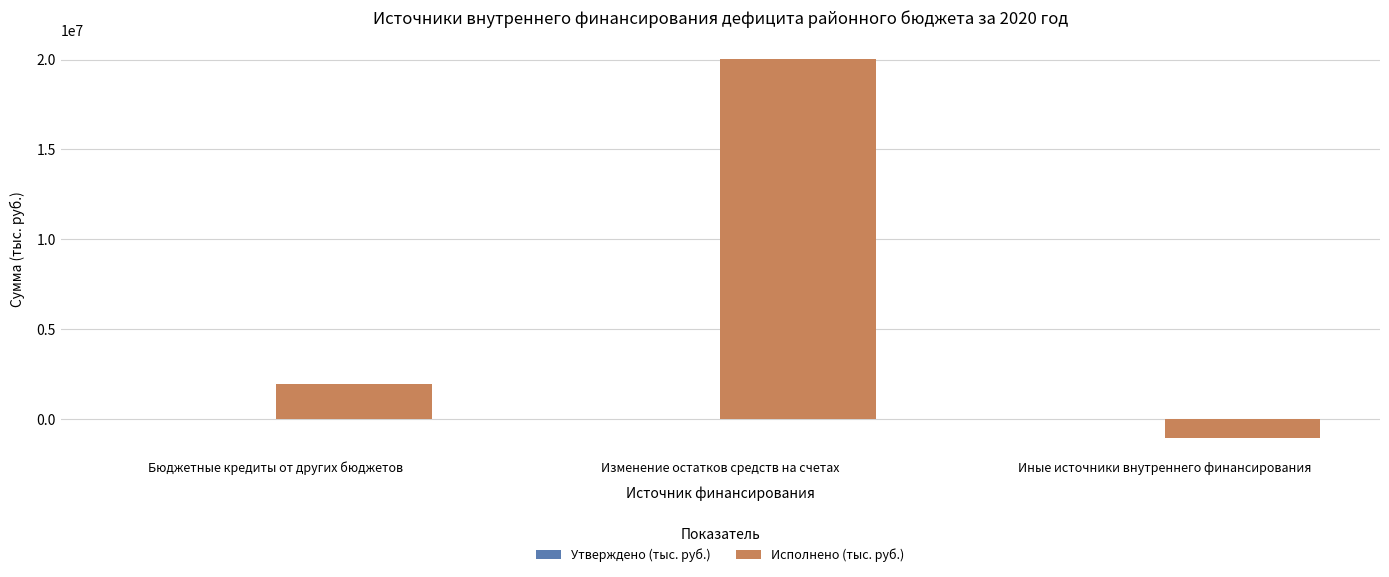

Which series changed the most between Изменение остатков средств на счетах and Иные источники внутреннего финансирования?

Исполнено (тыс. руб.)